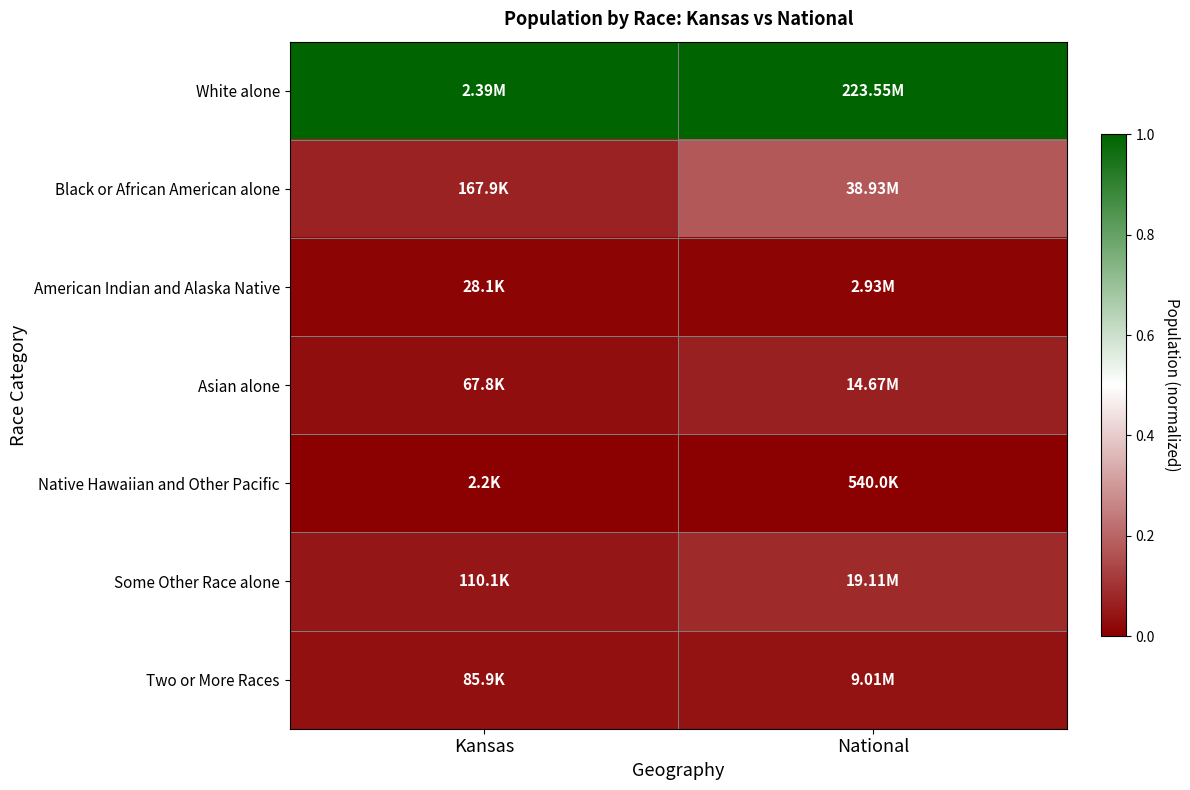

How many series are shown in this chart?

7